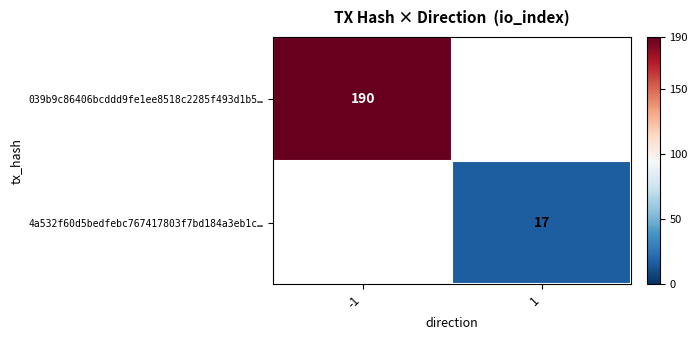

Is it true that 4a532f60d5bedfebc767417803f7bd184a3eb1c… equals 6 at 1?

False